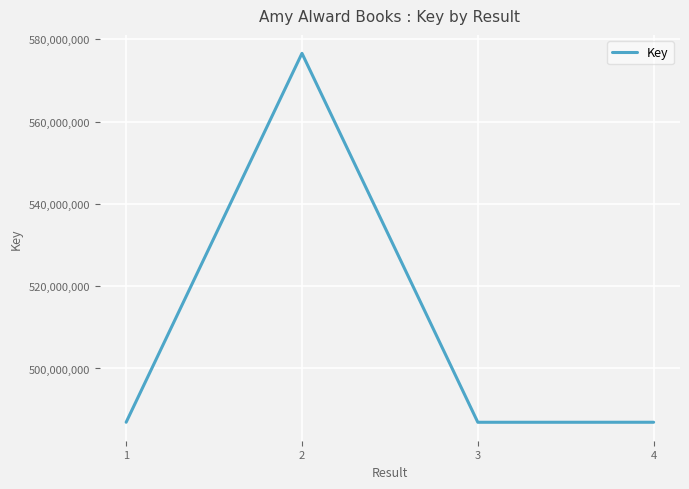

What is the maximum value shown in the chart?

576594528